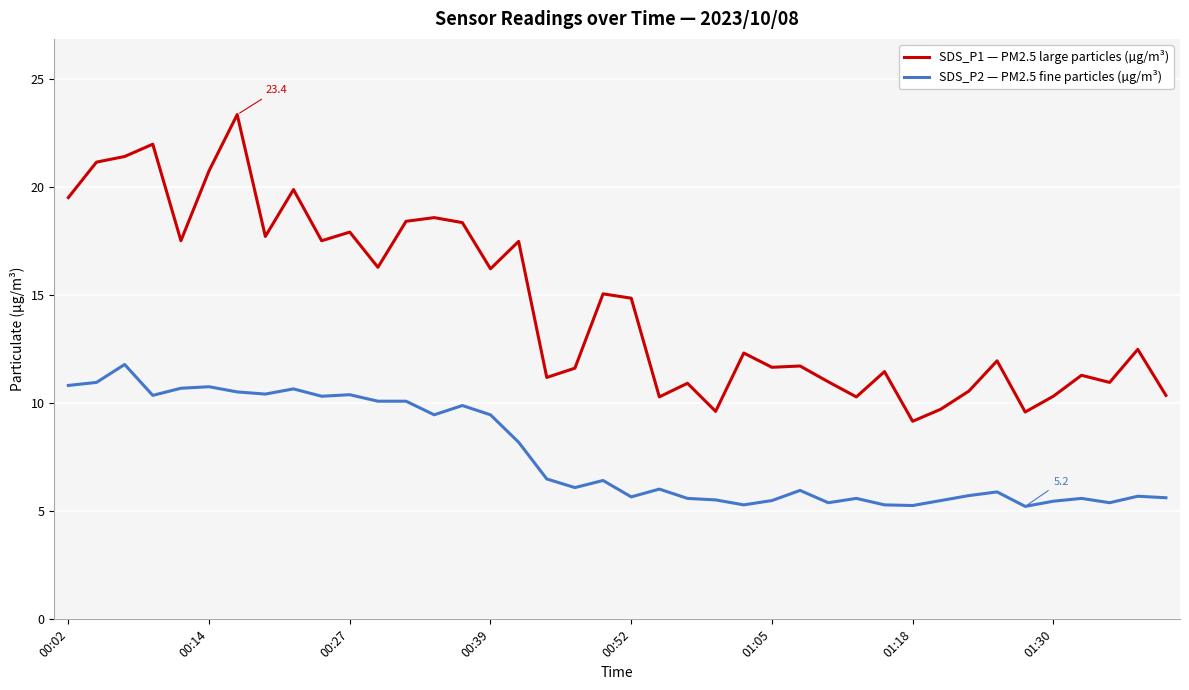

Which series has the largest total across all categories?

SDS_P1 — PM2.5 large particles (µg/m³)